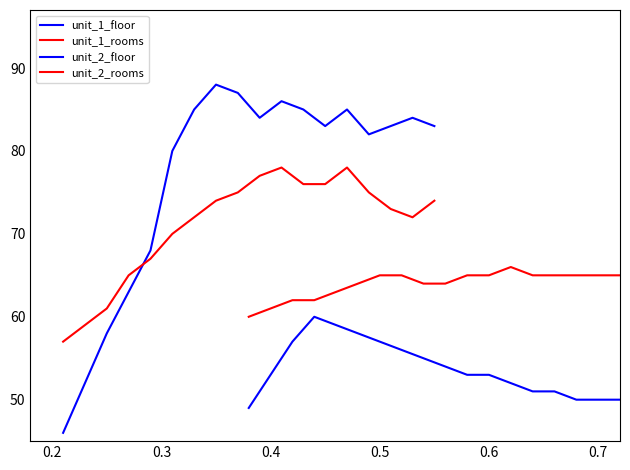

How many values in the unit_2_rooms series are below 65?

8